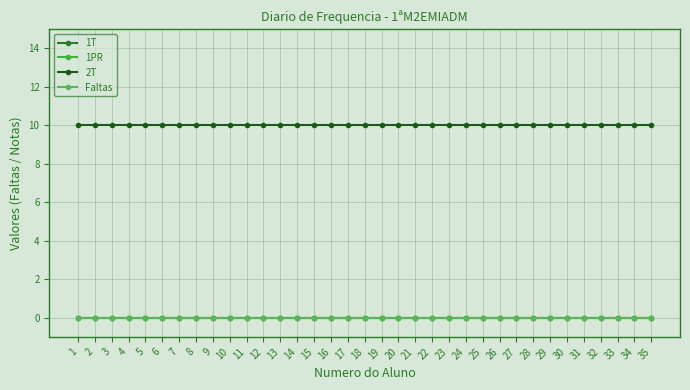

Is this an area chart (filled region under the line)?

No